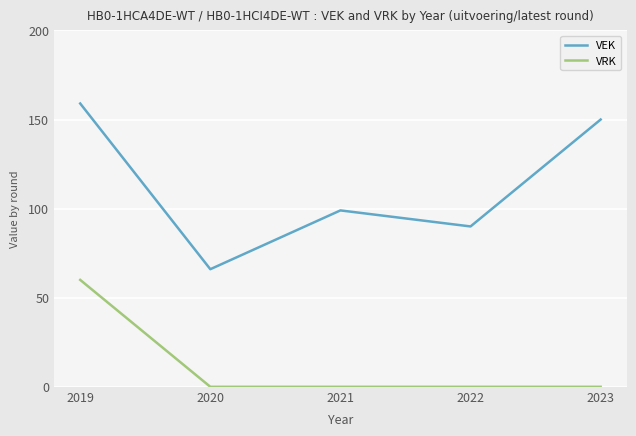

What are all the series names shown in the legend?

VEK, VRK